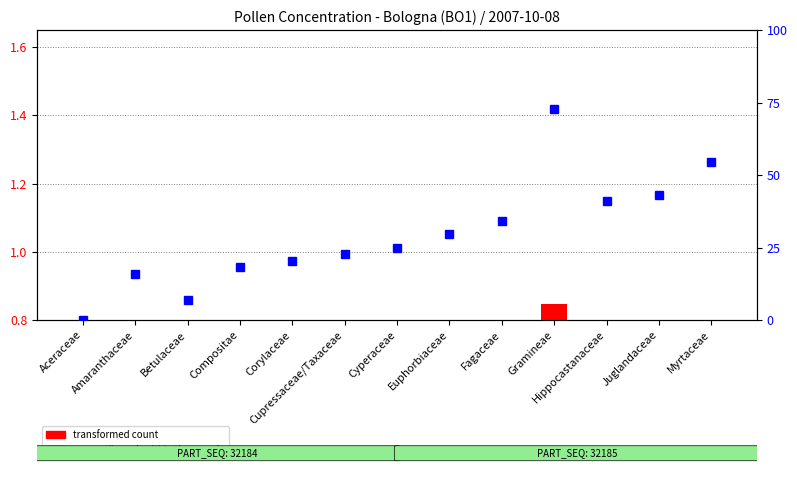

How many data points in percentile rank within the sample are above 25?

6